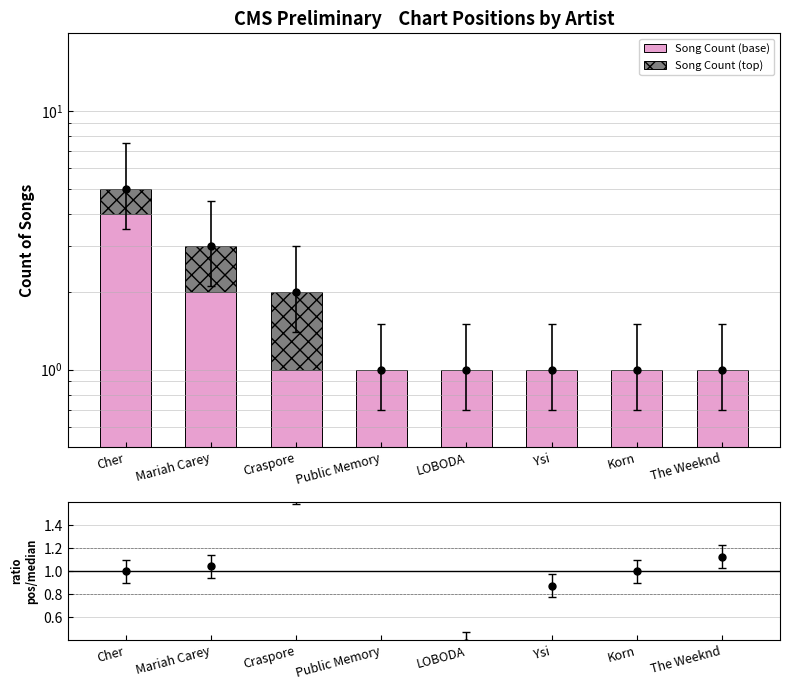

Which series has the widest spread of values?

Song Count (base)